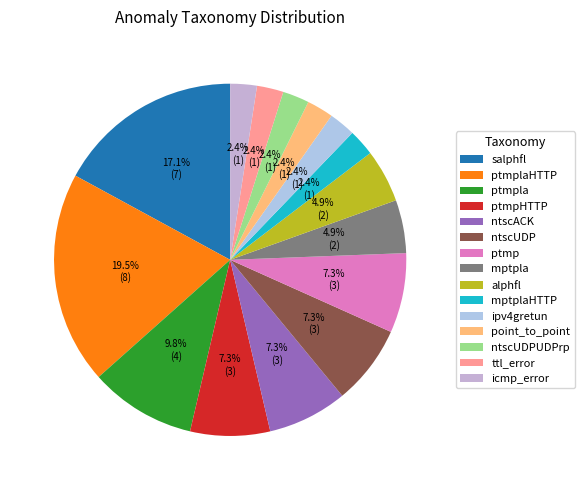

How many slices are in this pie chart?

15